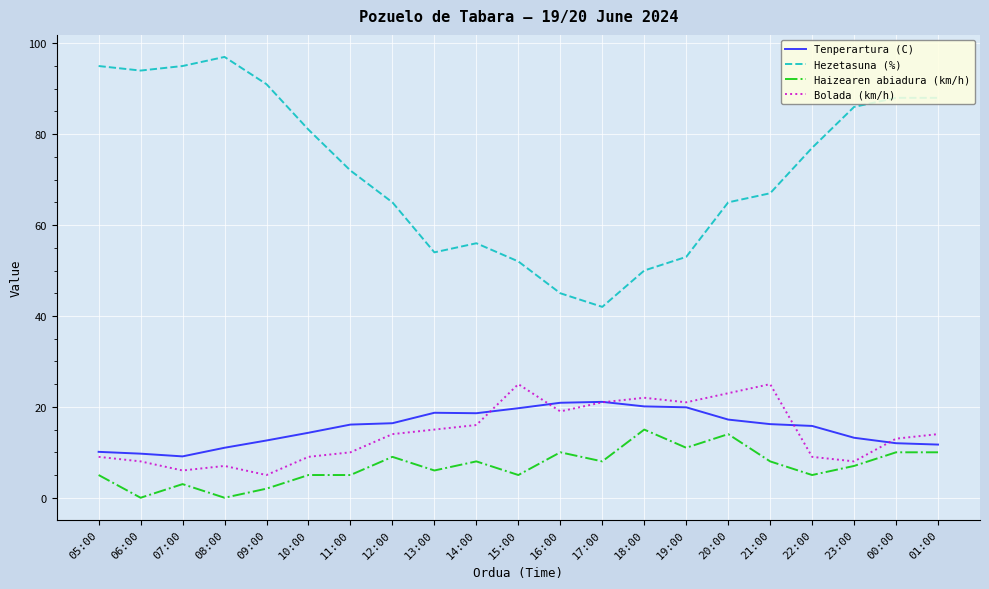

True or false: Haizearen abiadura (km/h) and Bolada (km/h) intersect in this chart.

False